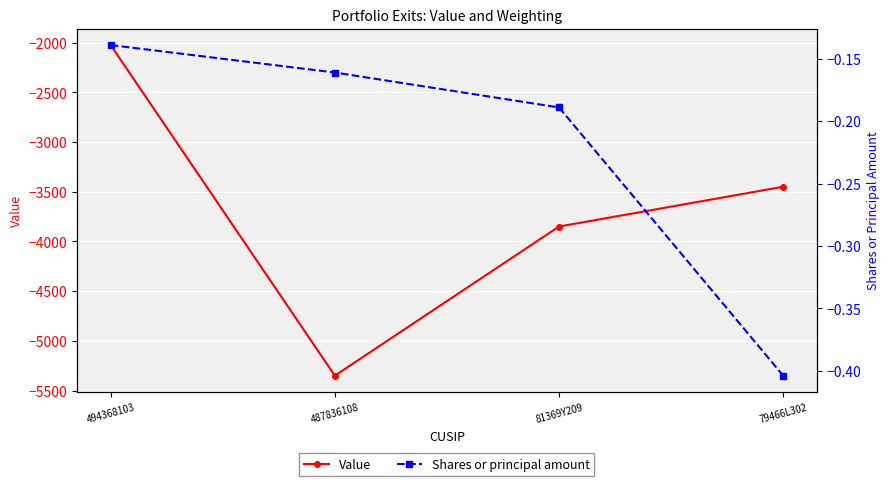

Reading left to right, transcribe all the data shown in this chart.

Value: -2025.0	-5350.0	-3850.0	-3450.0
Shares or principal amount: -0.1	-0.2	-0.2	-0.4